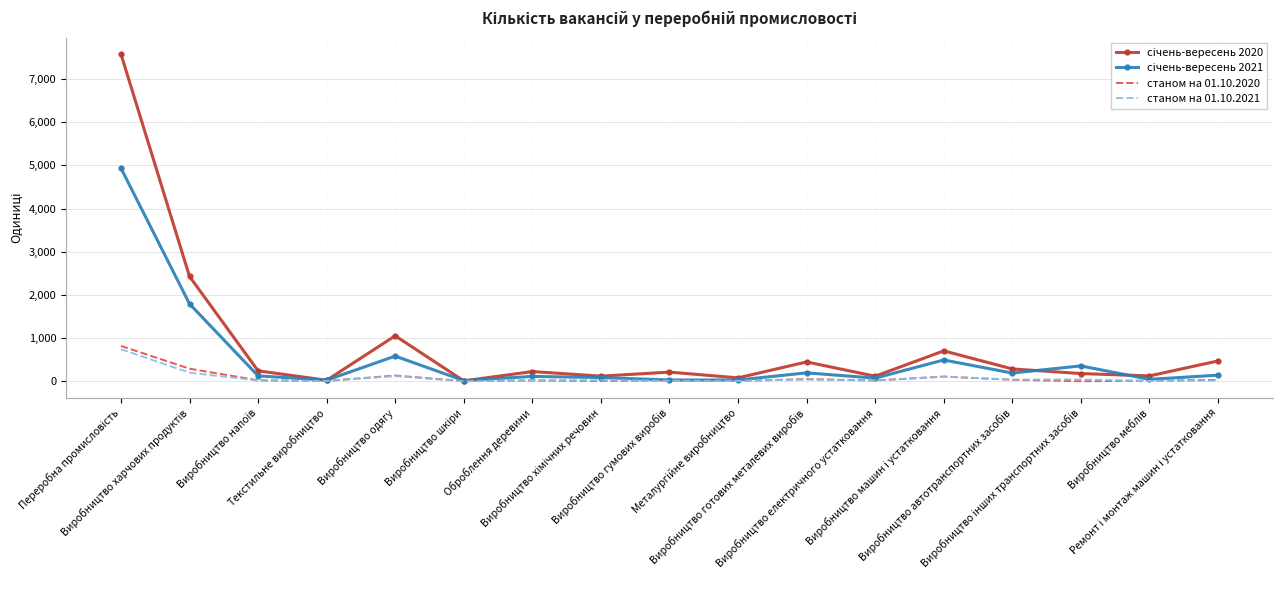

What is the maximum value shown in the chart?

7578